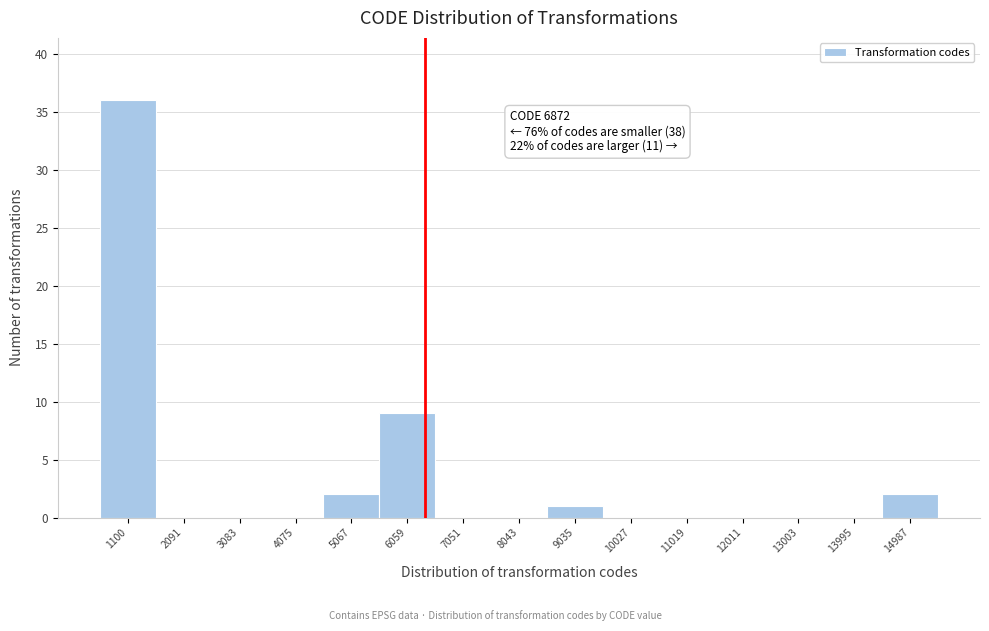

Reading left to right, what are all the values shown in this chart?

1100=36	2091=0	3083=0	4075=0	5067=2	6059=9	7051=0	8043=0	9035=1	10027=0	11019=0	12011=0	13003=0	13995=0	14987=2